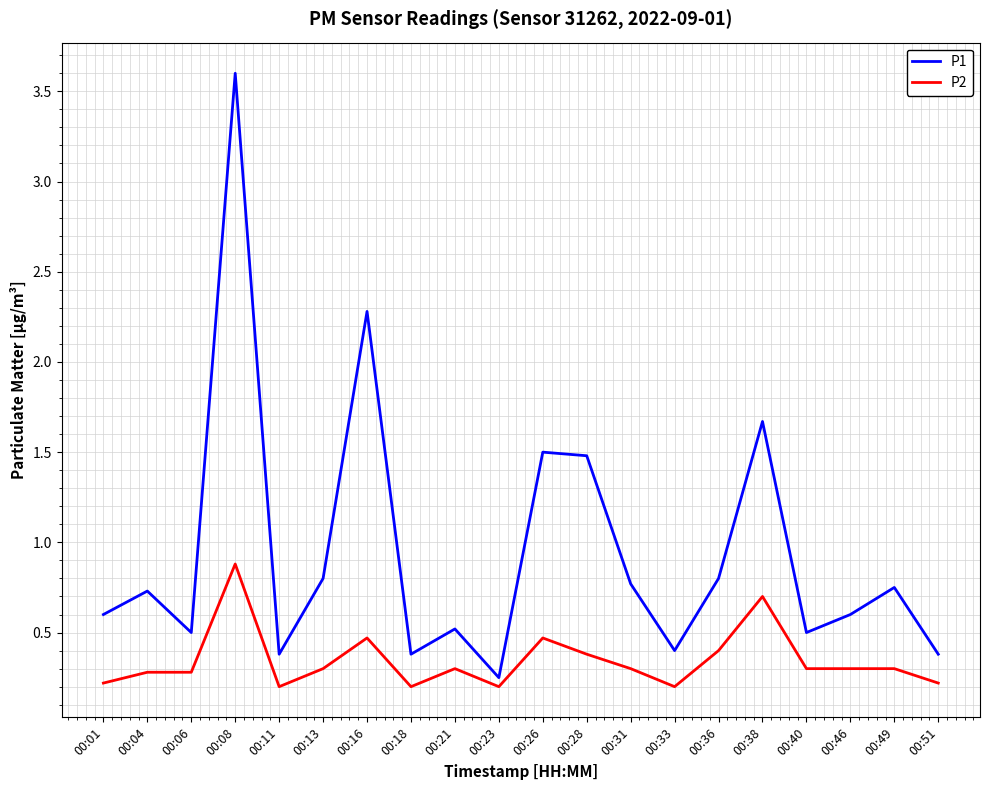

True or false: P1 and P2 intersect in this chart.

False